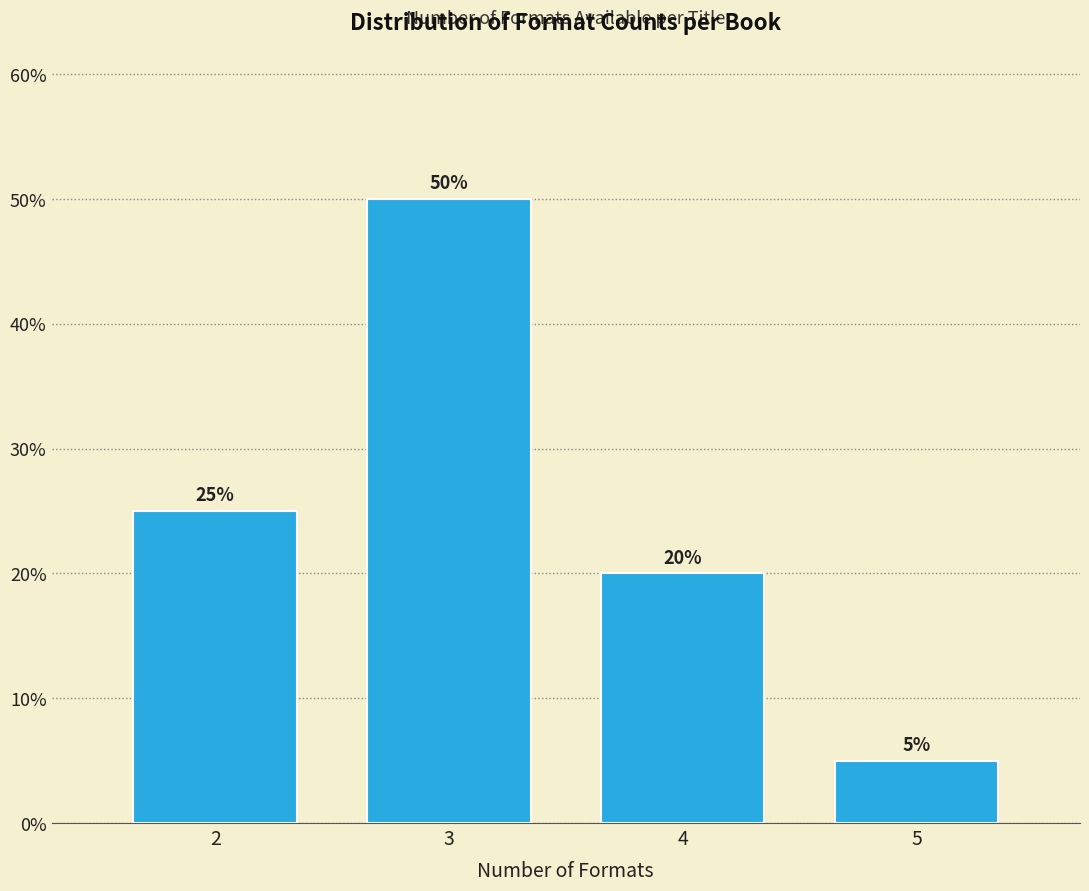

Reading left to right, extract all data points from this chart.

2=25	3=50	4=20	5=5